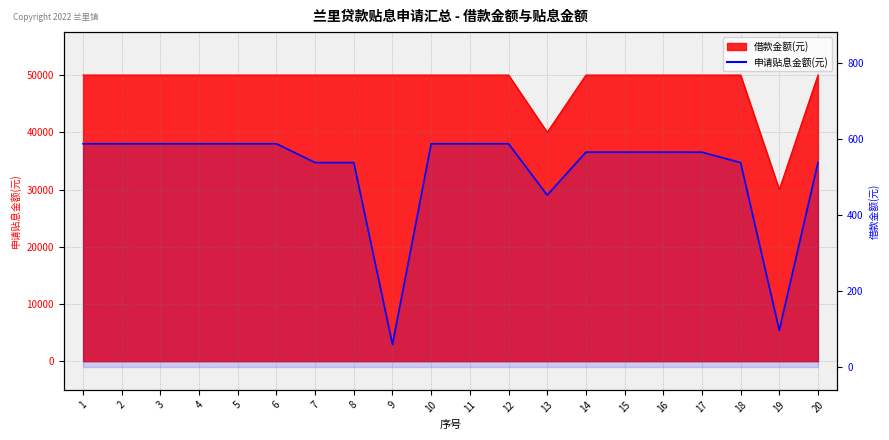

True or false: the data shows 250.8 at 16.

False